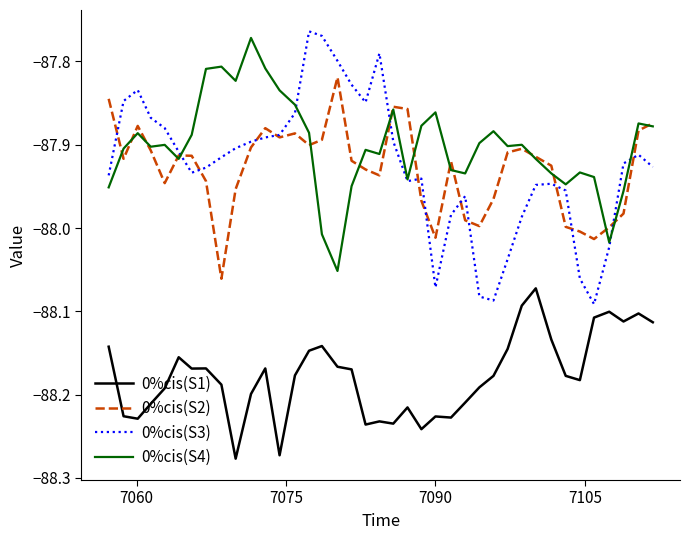

Does the chart display data point markers on the line(s)?

No